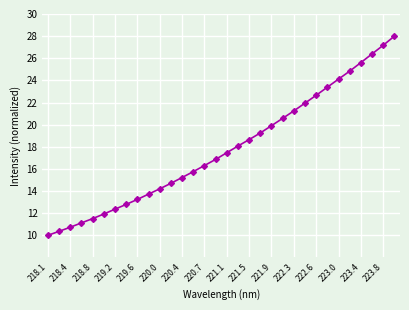

What is the maximum value shown in the chart?

28.0